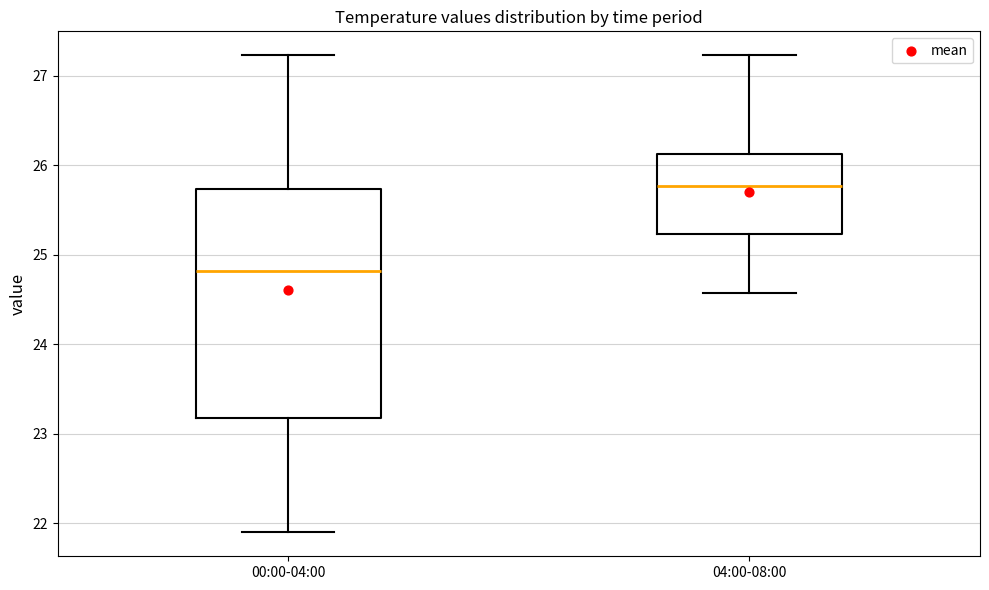

Where does the median line of the box for 00:00-04:00 sit on the y-axis? The values are not printed on the chart, so give them approximately, as read against the axis.

24.8